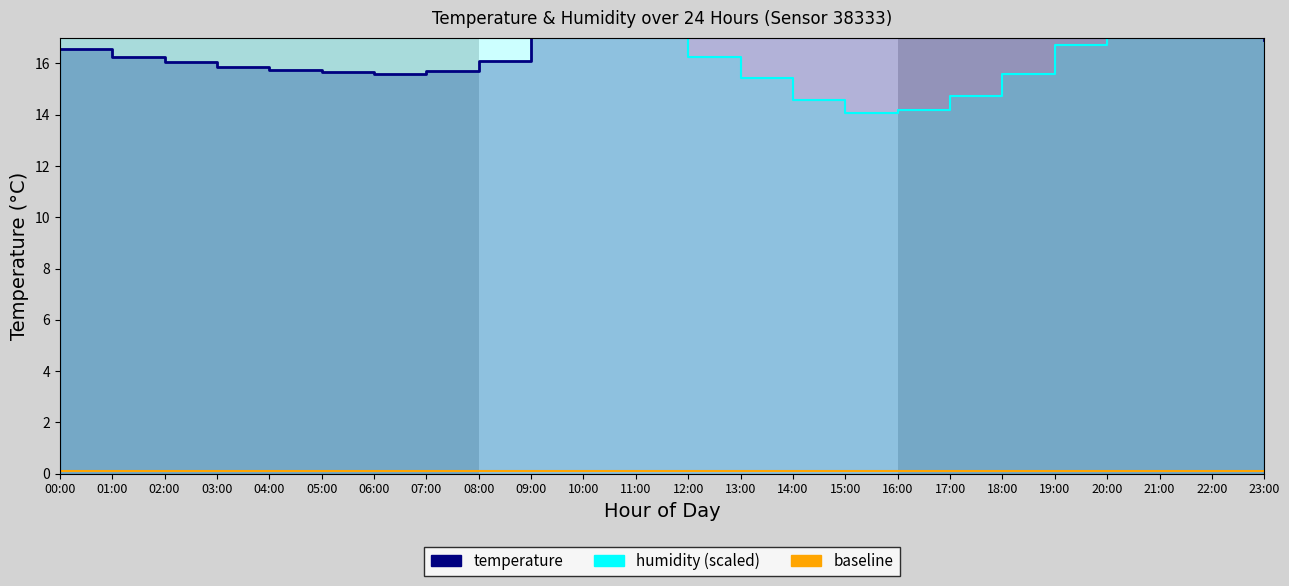

Is it true that humidity (scaled) equals 14.7 at 17:00?

True